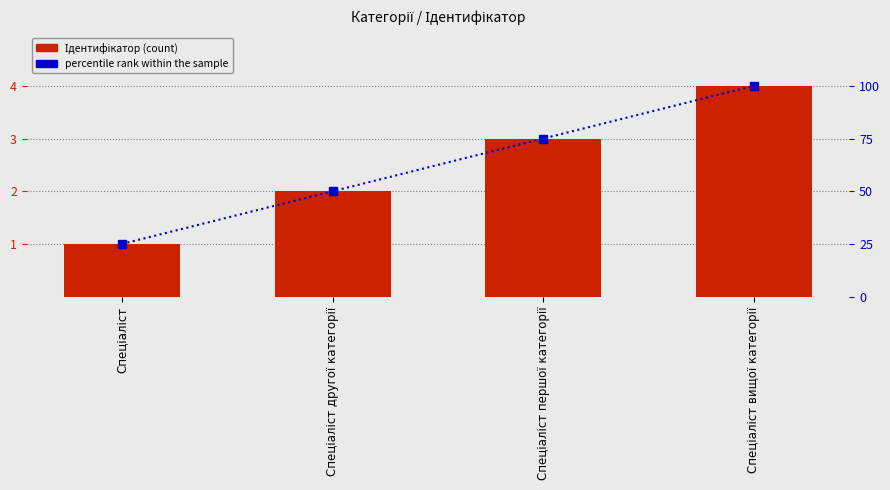

What is the smallest value displayed?

1